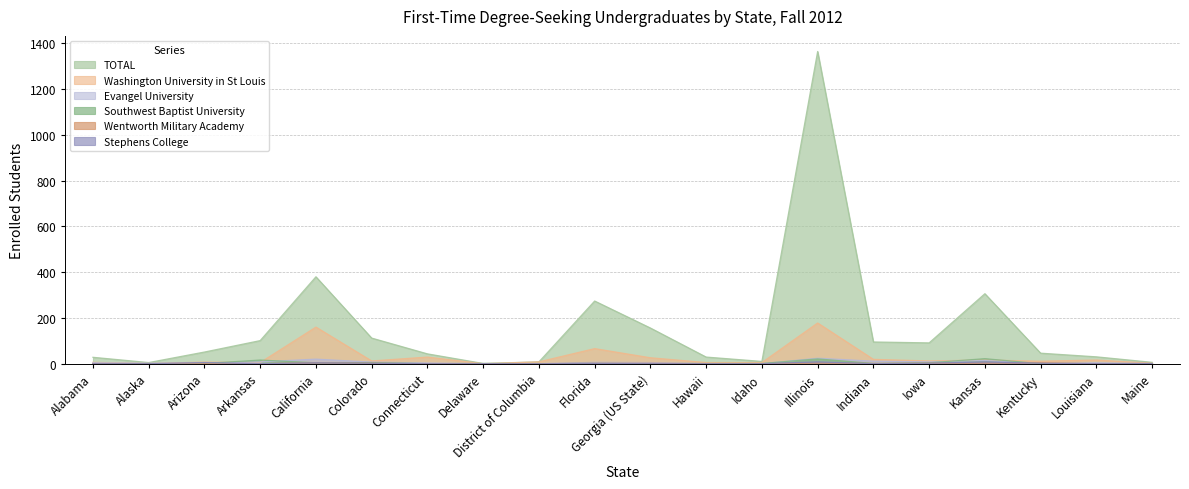

In Wentworth Military Academy, how many points are lower than both neighbors (excluding endpoints)?

1